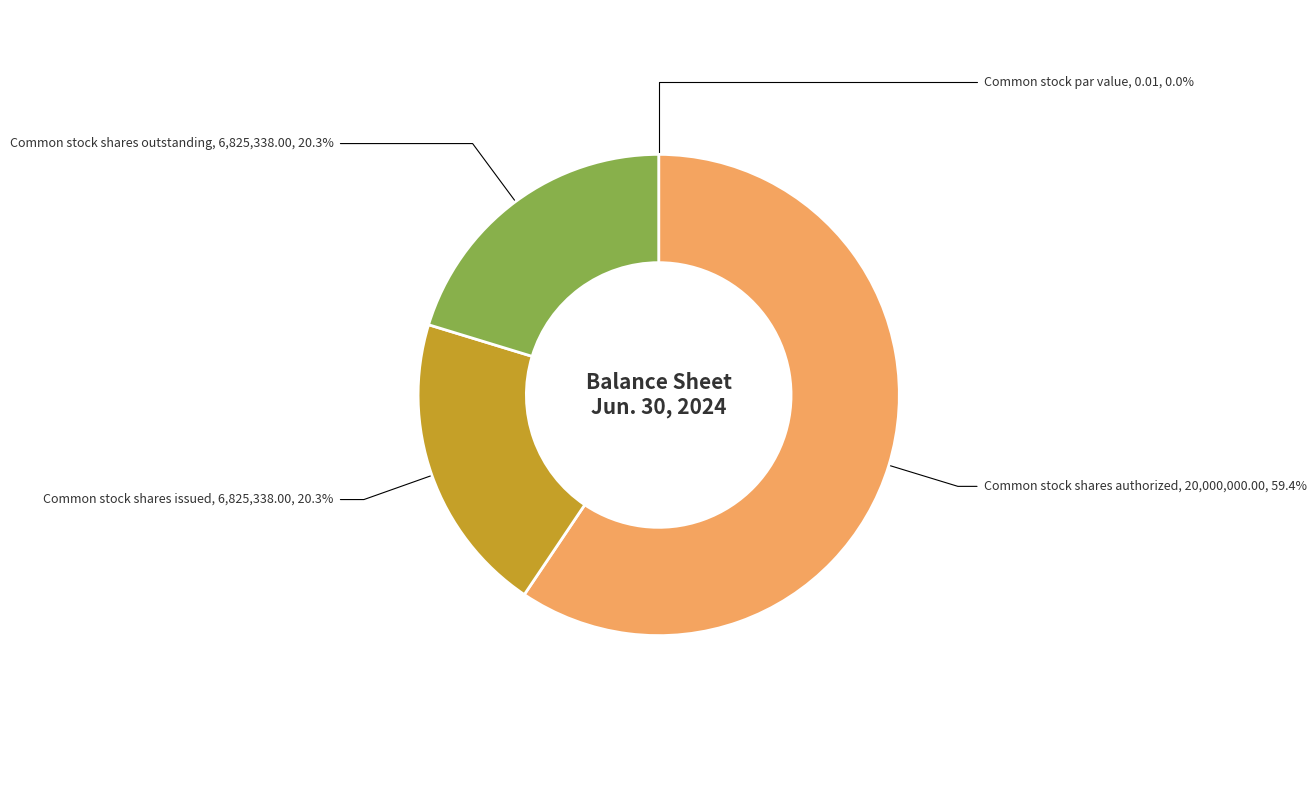

How much of the chart is everything except Common stock shares authorized?

40.6%